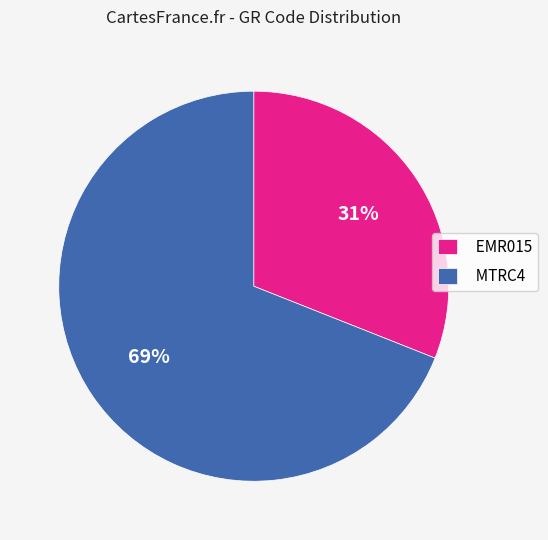

Is the sum of EMR015 and MTRC4 greater than half?

Yes